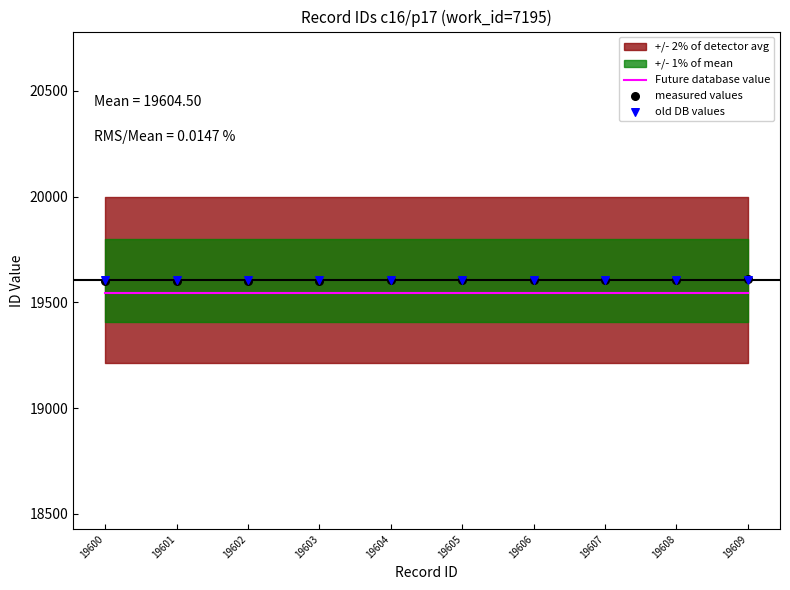

Which series contains the lowest Y value?

Future database value